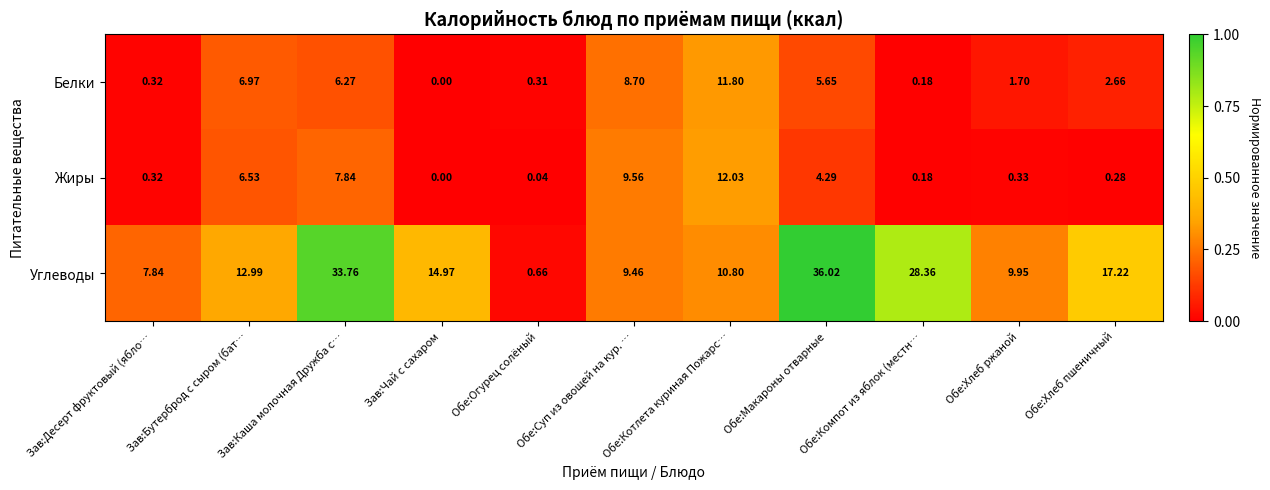

Rank the series at Обе:Хлеб пшеничный from lowest to highest value.

Жиры, Белки, Углеводы